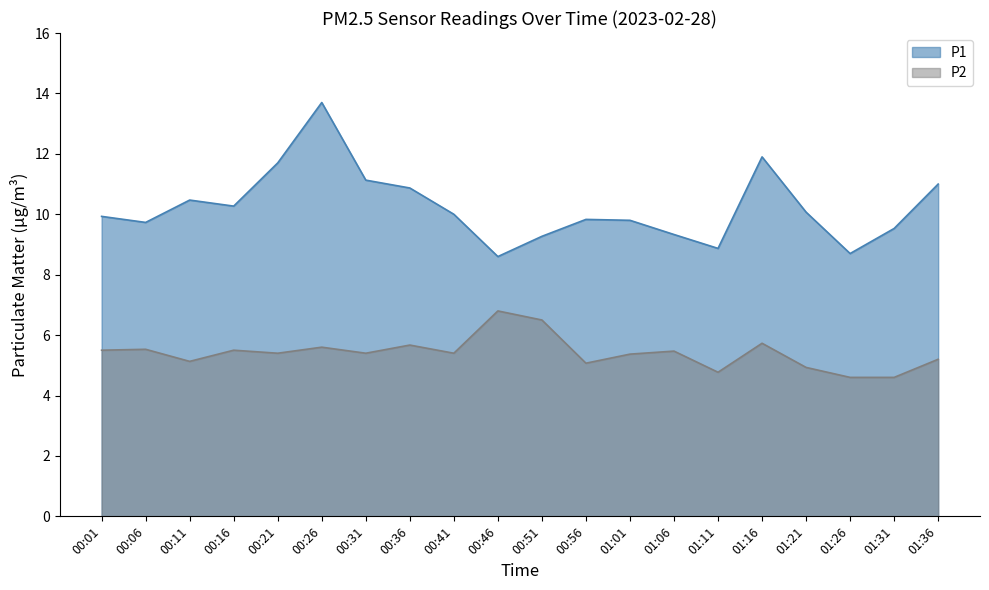

Reading left to right, list all the values displayed in this chart.

P1: 00:01=9.9	00:06=9.7	00:11=10.5	00:16=10.3	00:21=11.7	00:26=13.7	00:31=11.1	00:36=10.9	00:41=10.0	00:46=8.6	00:51=9.3	00:56=9.8	01:01=9.8	01:06=9.3	01:11=8.9	01:16=11.9	01:21=10.1	01:26=8.7	01:31=9.5	01:36=11.0
P2: 00:01=5.5	00:06=5.5	00:11=5.1	00:16=5.5	00:21=5.4	00:26=5.6	00:31=5.4	00:36=5.7	00:41=5.4	00:46=6.8	00:51=6.5	00:56=5.1	01:01=5.4	01:06=5.5	01:11=4.8	01:16=5.7	01:21=4.9	01:26=4.6	01:31=4.6	01:36=5.2